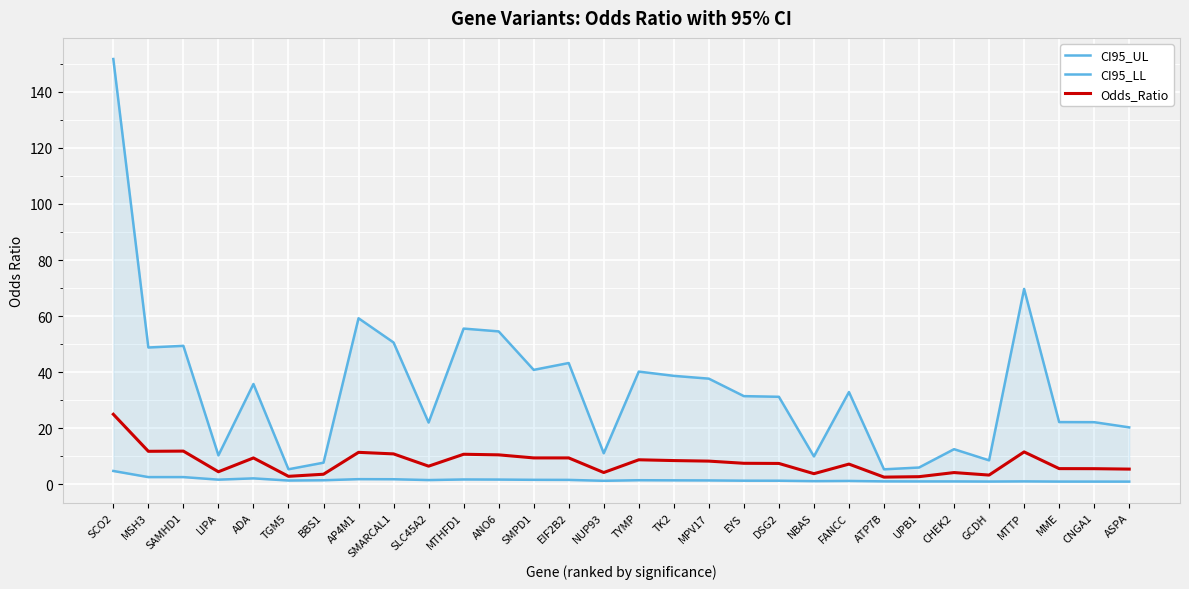

Rank the series at UPB1 from highest to lowest value.

CI95_UL, Odds_Ratio, CI95_LL